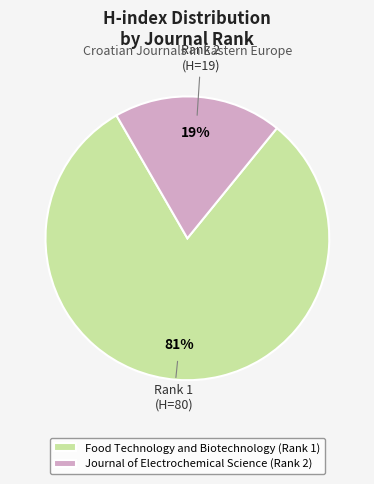

Which category has the biggest portion of the pie?

Food Technology and Biotechnology (Rank 1)